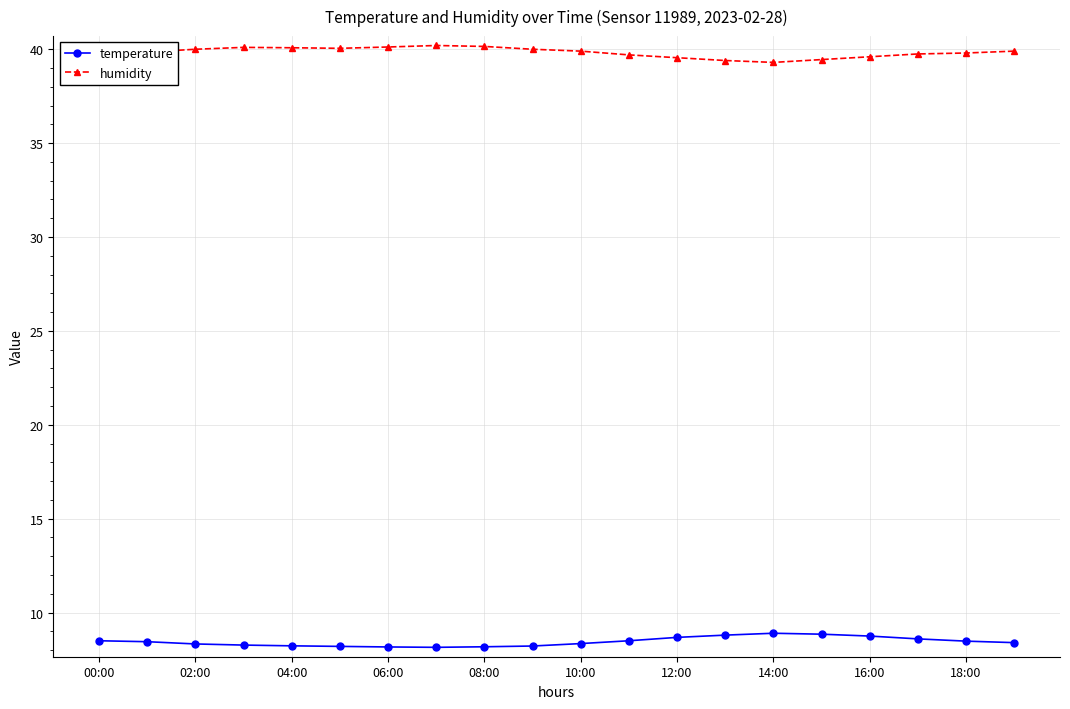

True or false: humidity and temperature intersect in this chart.

False